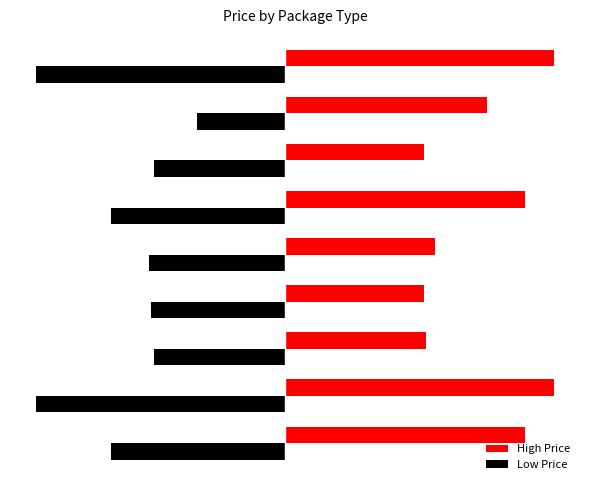

What are all the series names shown in the legend?

High Price, Low Price